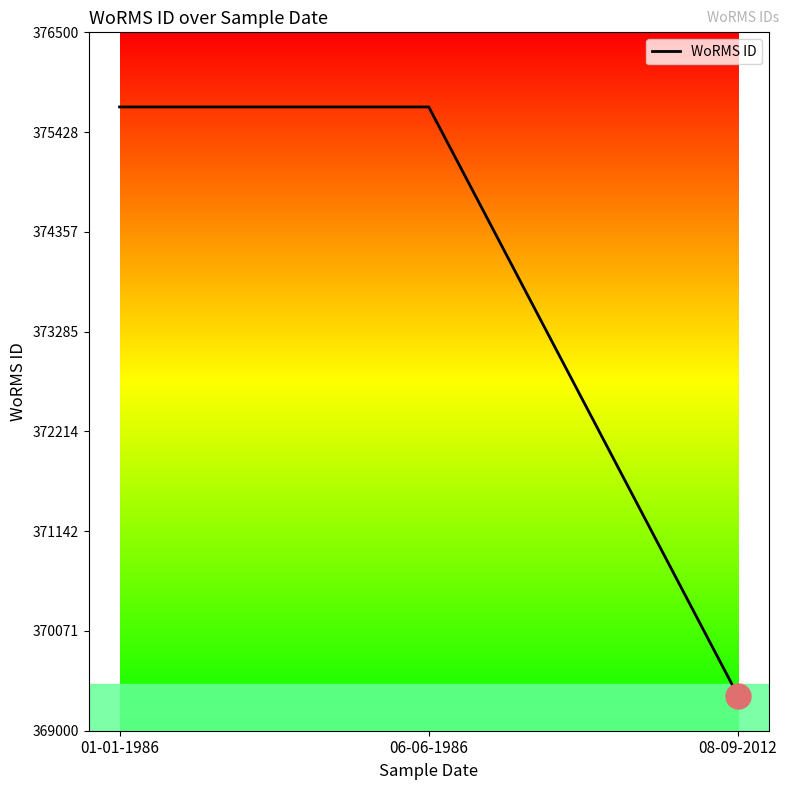

What is the approximate value at 06-06-1986, to the nearest 50?

375700